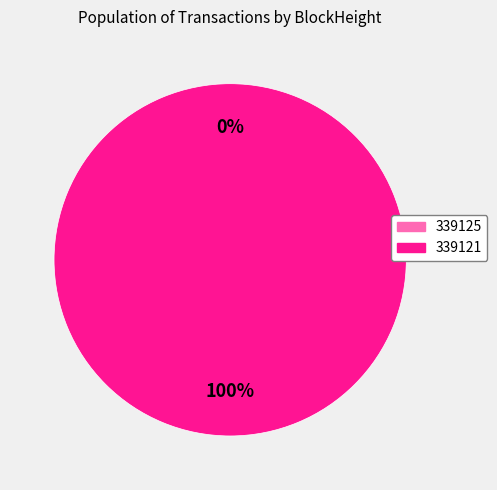

The 339125 slice represents 0% of the pie. True or false?

True